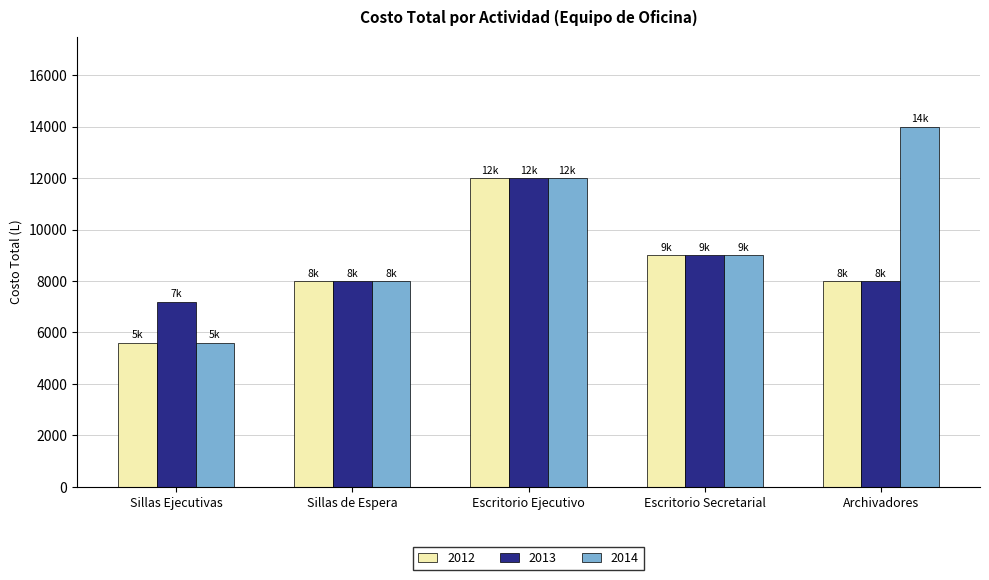

What is the label of the 2nd bar from the right?

Escritorio Secretarial